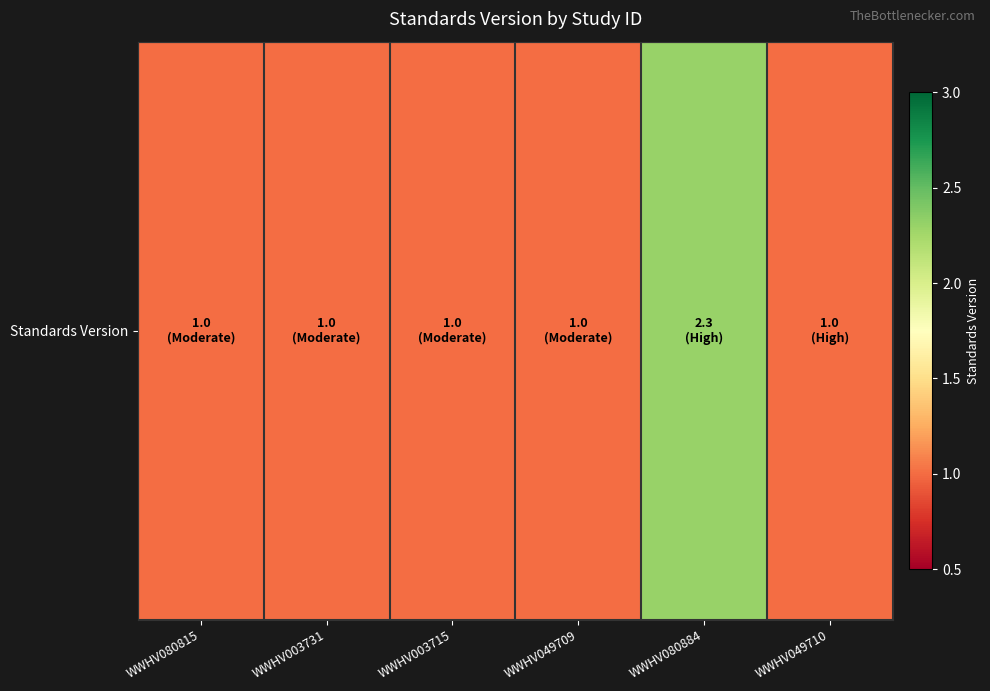

Which has a higher value, WWHV049710 or WWHV049709?

WWHV049710